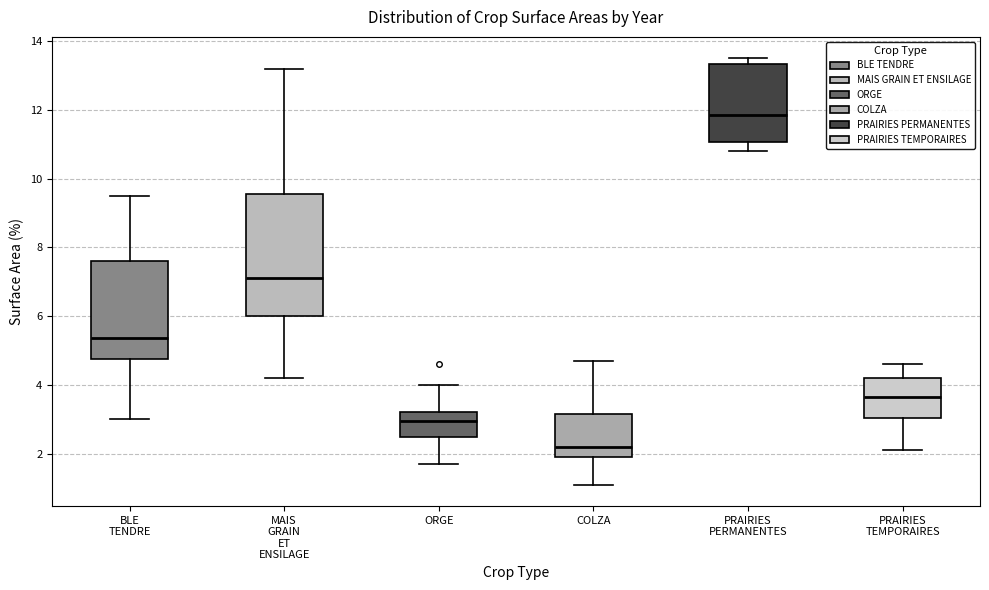

Reading left to right, read every box against the y-axis: the position of its median line, the range the box covers, and the ends of its whiskers. The values are not printed on the chart, so give them approximately, as read against the axis.

BLE TENDRE: median 5.4, box 4.8 to 7.6, whiskers 3.0 to 9.6
MAIS GRAIN ET ENSILAGE: median 7.2, box 6.0 to 9.6, whiskers 4.2 to 13.2
ORGE: median 3.0, box 2.4 to 3.2, whiskers 1.8 to 4.0
COLZA: median 2.2, box 2.0 to 3.2, whiskers 1.2 to 4.8
PRAIRIES PERMANENTES: median 11.8, box 11.0 to 13.4, whiskers 10.8 to 13.6
PRAIRIES TEMPORAIRES: median 3.6, box 3.0 to 4.2, whiskers 2.2 to 4.6